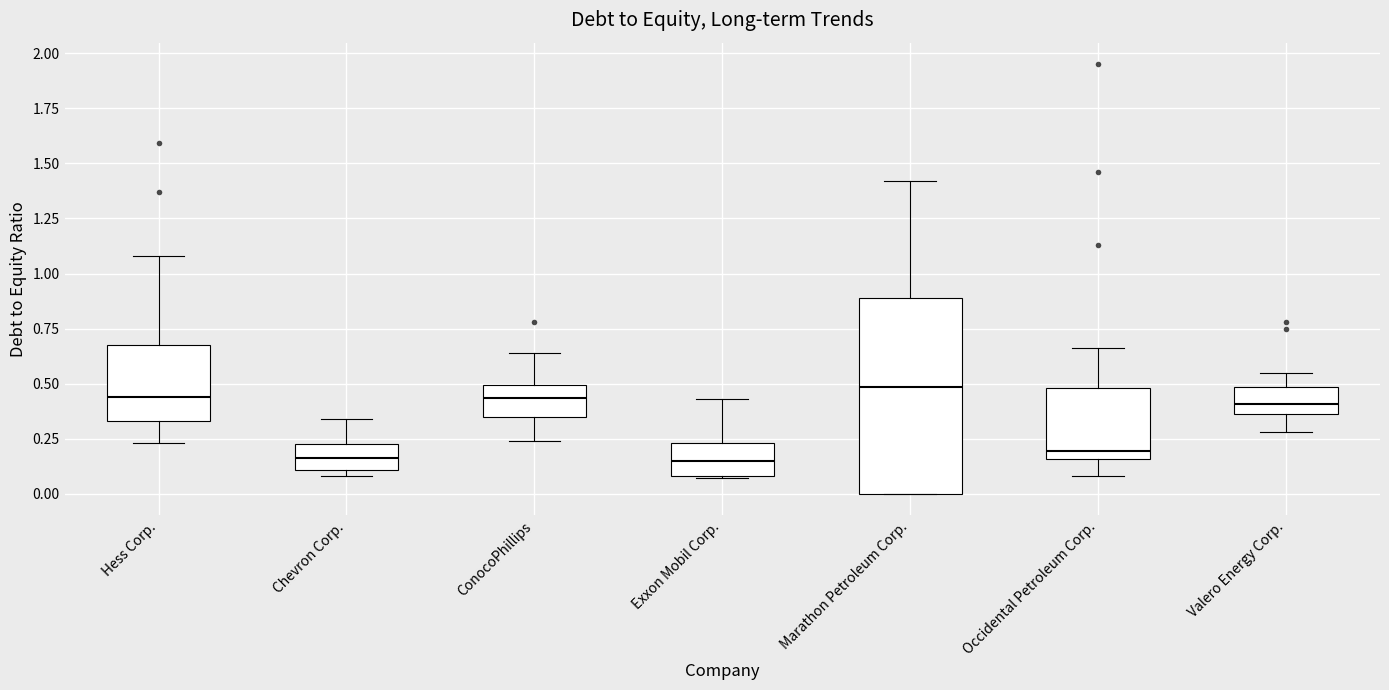

Which box is the tallest, from its lower edge to its upper edge?

Marathon Petroleum Corp.